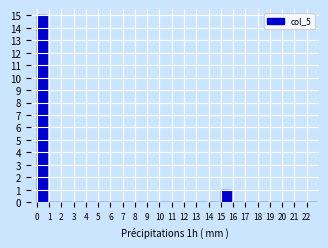

How tall is the bar that spans 15 to 16 on the x-axis? The values are not printed on the chart, so give them approximately, as read against the axis.

1